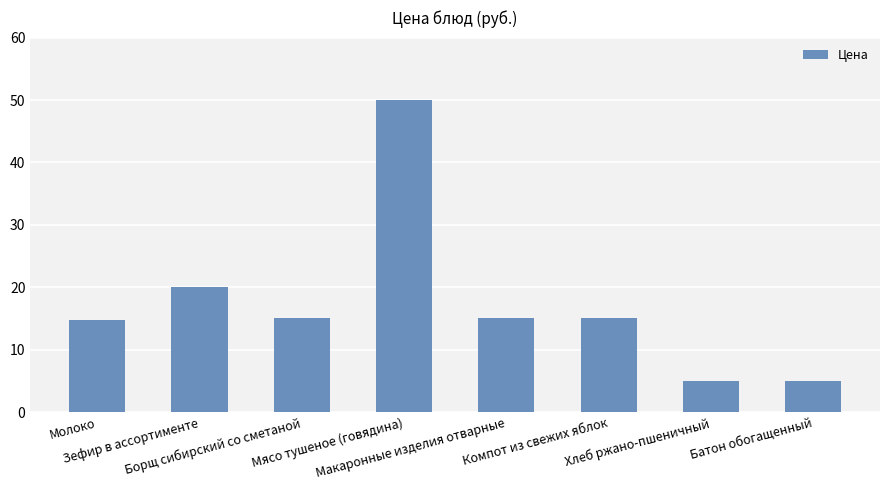

What is the smallest value displayed?

5.0